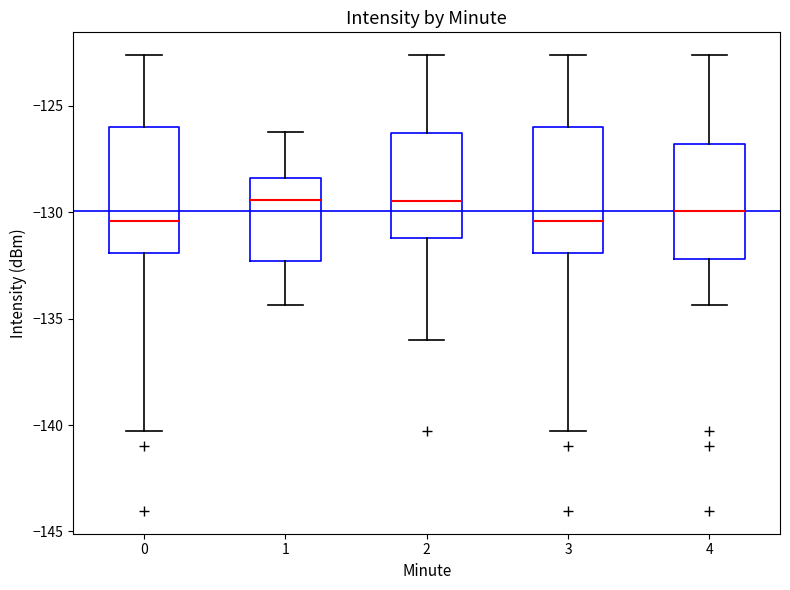

Reading left to right, transcribe this box plot: for each box, give where its median line is, the range the box spans, and where its two whiskers end, as read against the y-axis. The values are not printed on the chart, so give them approximately, as read against the axis.

0: median -130.5, box -132.0 to -126.0, whiskers -140.5 to -122.5
1: median -129.5, box -132.5 to -128.5, whiskers -134.5 to -126.0
2: median -129.5, box -131.0 to -126.5, whiskers -136.0 to -122.5
3: median -130.5, box -132.0 to -126.0, whiskers -140.5 to -122.5
4: median -130.0, box -132.0 to -127.0, whiskers -134.5 to -122.5